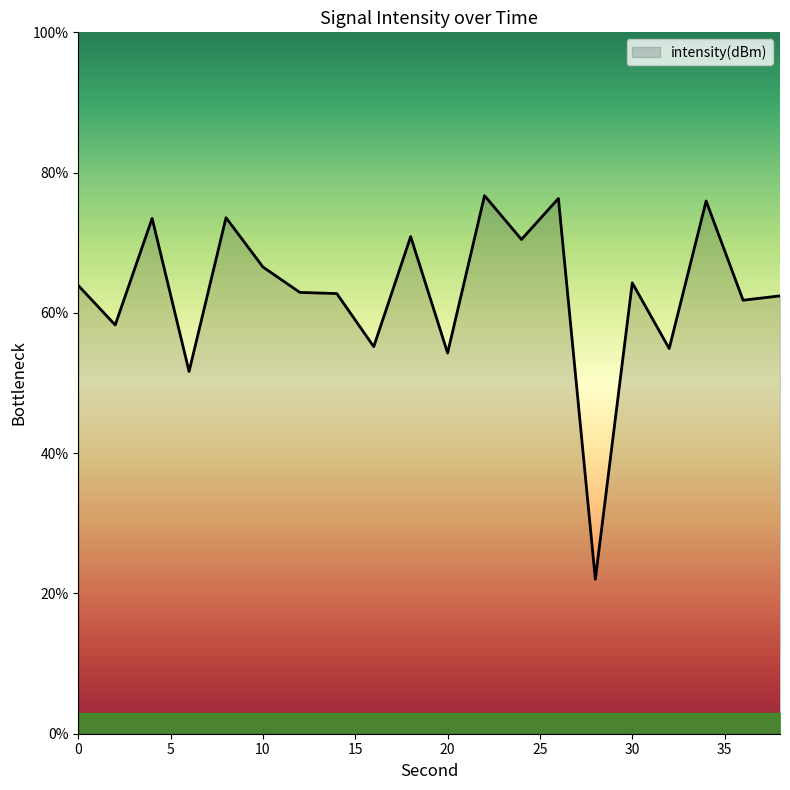

What is the smallest value displayed?

22.0